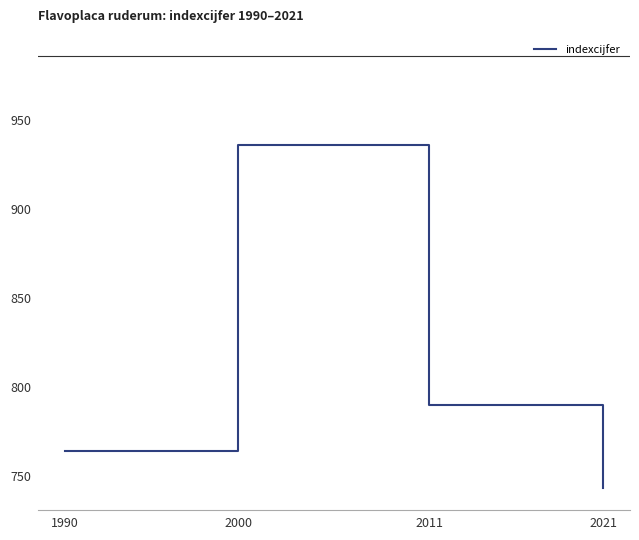

How many distinct data groups are displayed?

1